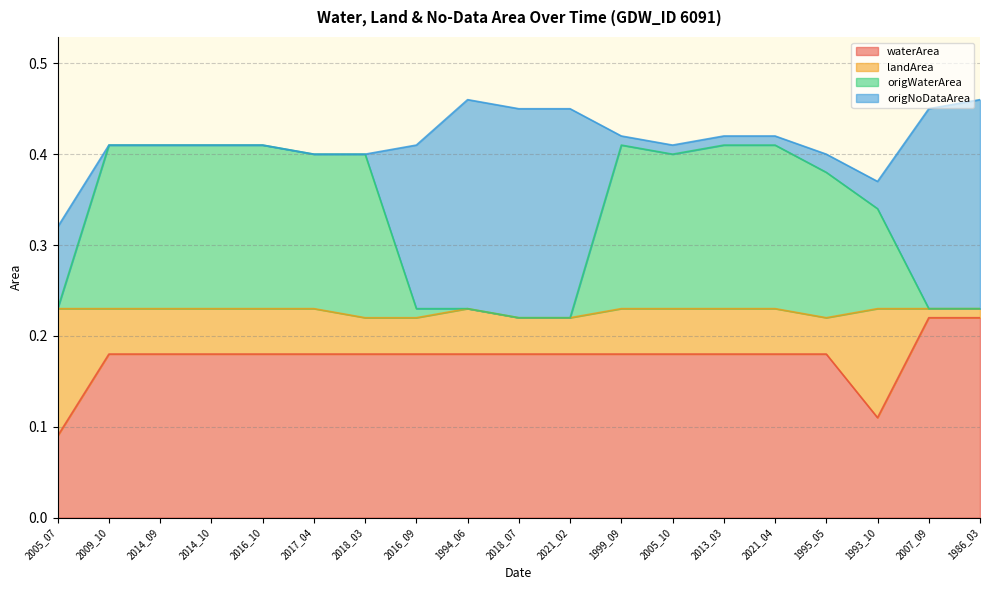

The value of origWaterArea at 2021_04 is 0.4. True or false?

True